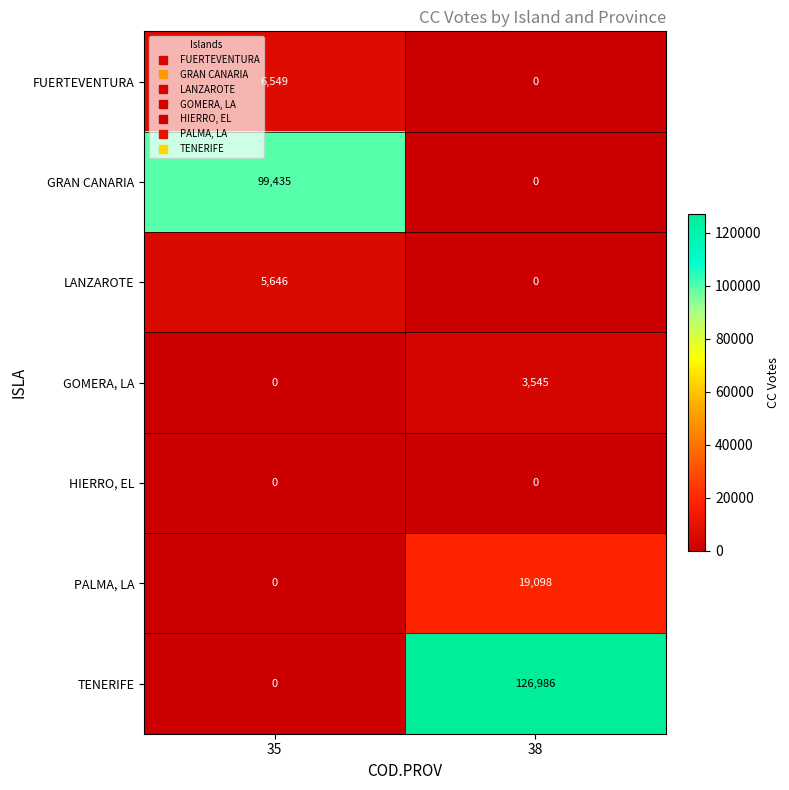

The GRAN CANARIA series shows 99435 at 35. True or false?

True